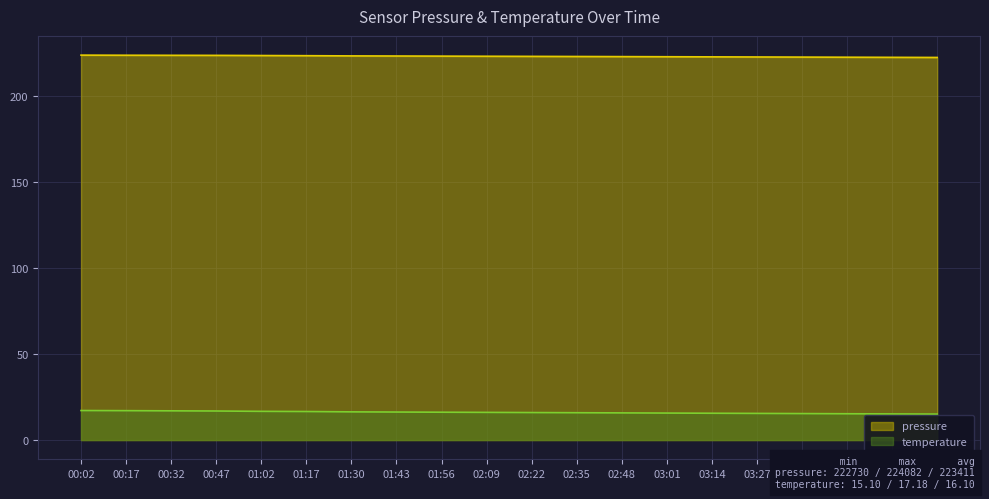

Reading right to left, list all the values displayed in this chart.

pressure: 04:19=222.7	04:06=222.8	03:53=222.9	03:40=222.9	03:27=223.0	03:14=223.1	03:01=223.2	02:48=223.2	02:35=223.3	02:22=223.4	02:09=223.4	01:56=223.5	01:43=223.6	01:30=223.6	01:17=223.8	01:02=223.9	00:47=223.9	00:32=224.0	00:17=224.0	00:02=224.1
temperature: 04:19=15.1	04:06=15.2	03:53=15.3	03:40=15.4	03:27=15.5	03:14=15.6	03:01=15.7	02:48=15.8	02:35=15.9	02:22=16.0	02:09=16.1	01:56=16.2	01:43=16.3	01:30=16.4	01:17=16.6	01:02=16.7	00:47=16.9	00:32=17.0	00:17=17.1	00:02=17.2